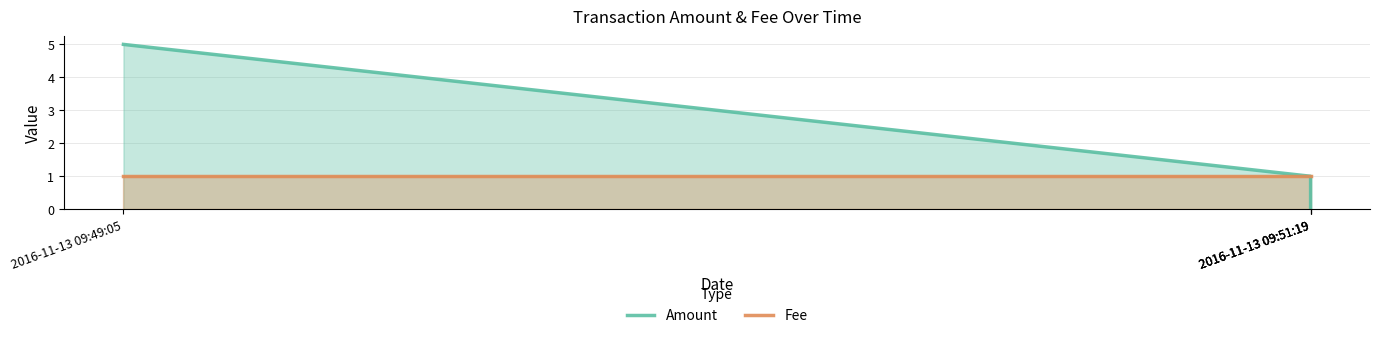

What is the total value across all series at 2016-11-13 09:51:19?

2